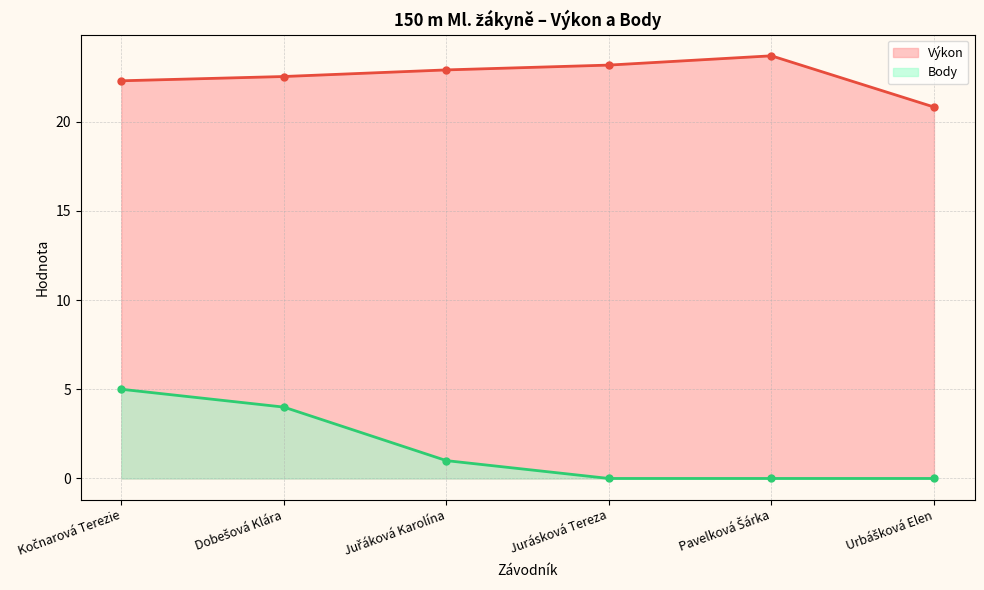

Where is Body nearest to the value 2?

Juřáková Karolína